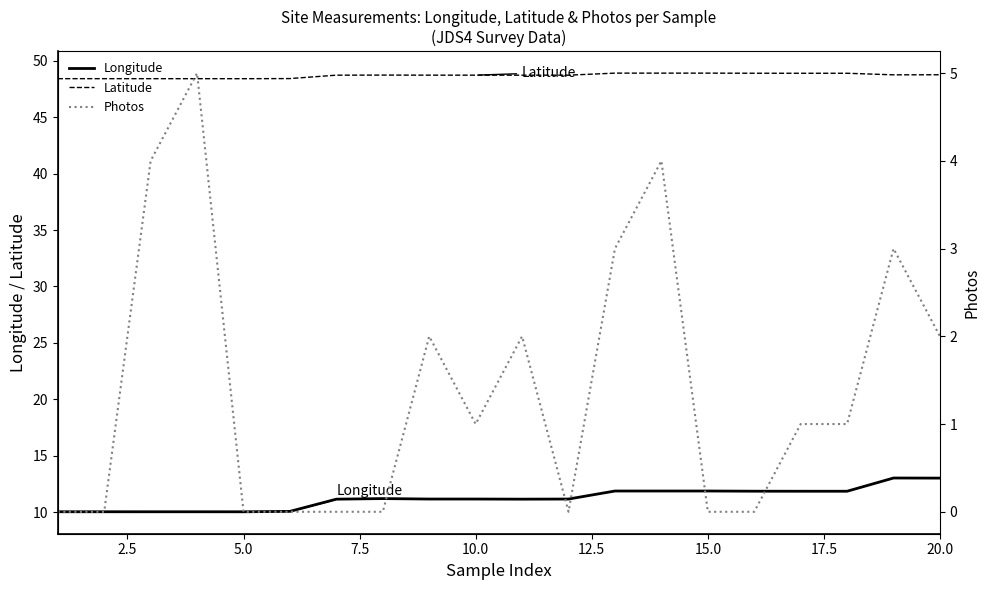

How many series are shown in this chart?

3